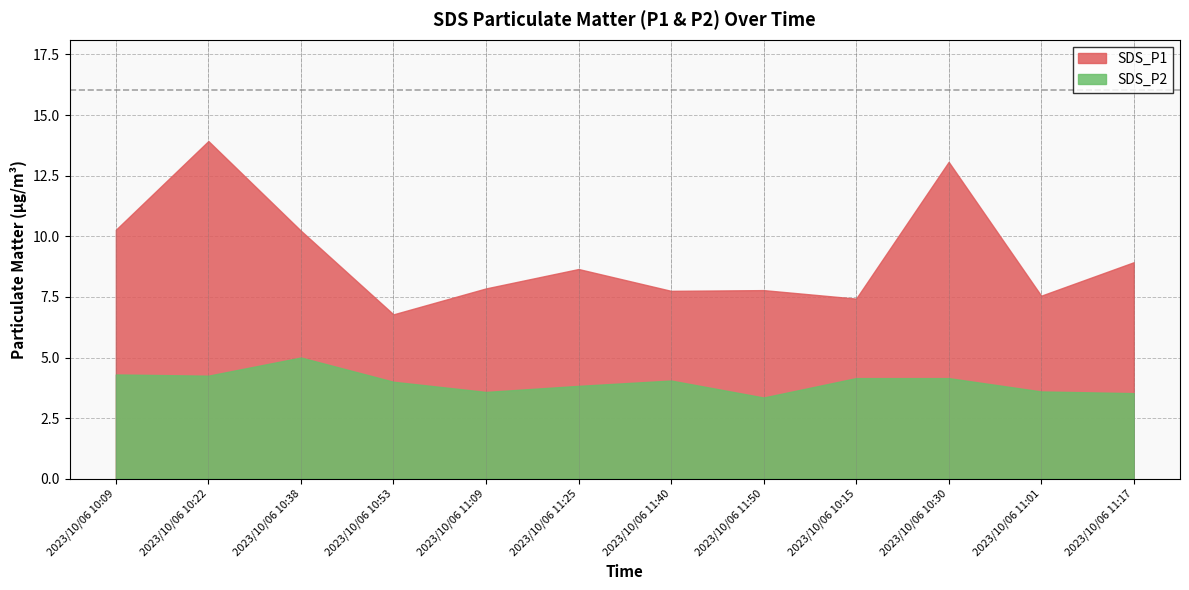

True or false: SDS_P2 and SDS_P1 cross at least once.

False